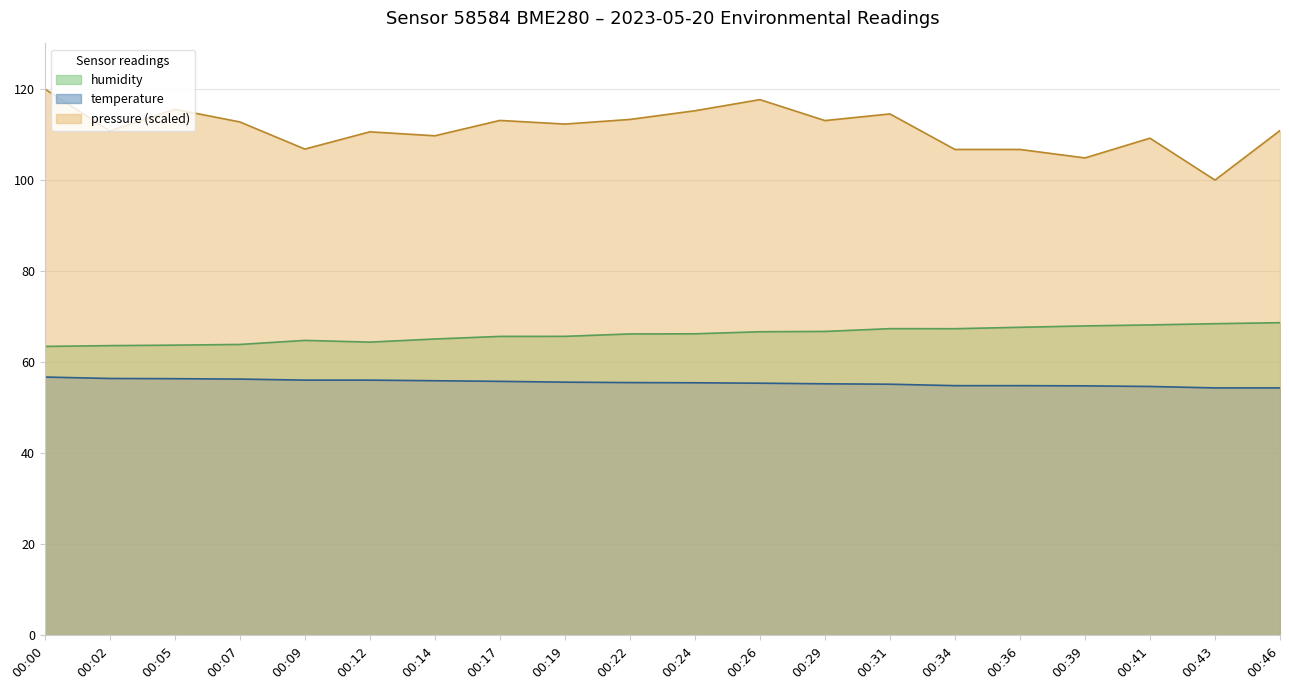

What is the spread (max minus min) of values at 00:29?

57.8